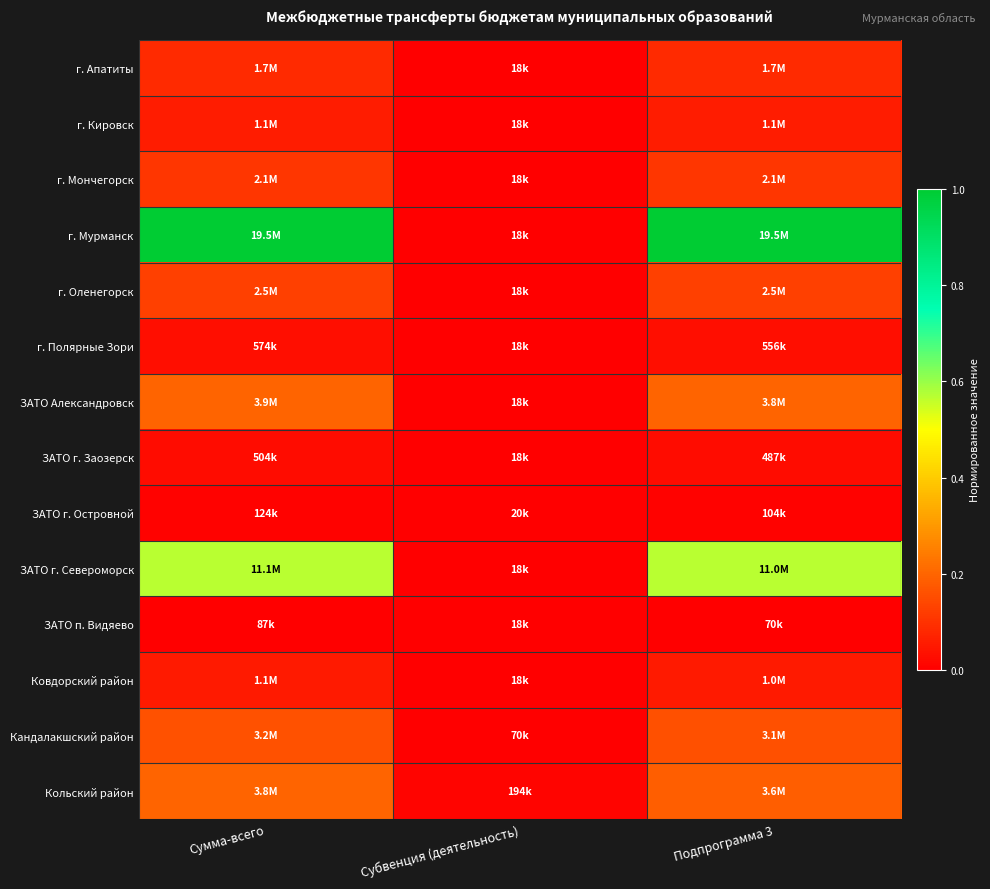

At how many categories does at least one series exceed 0?

3